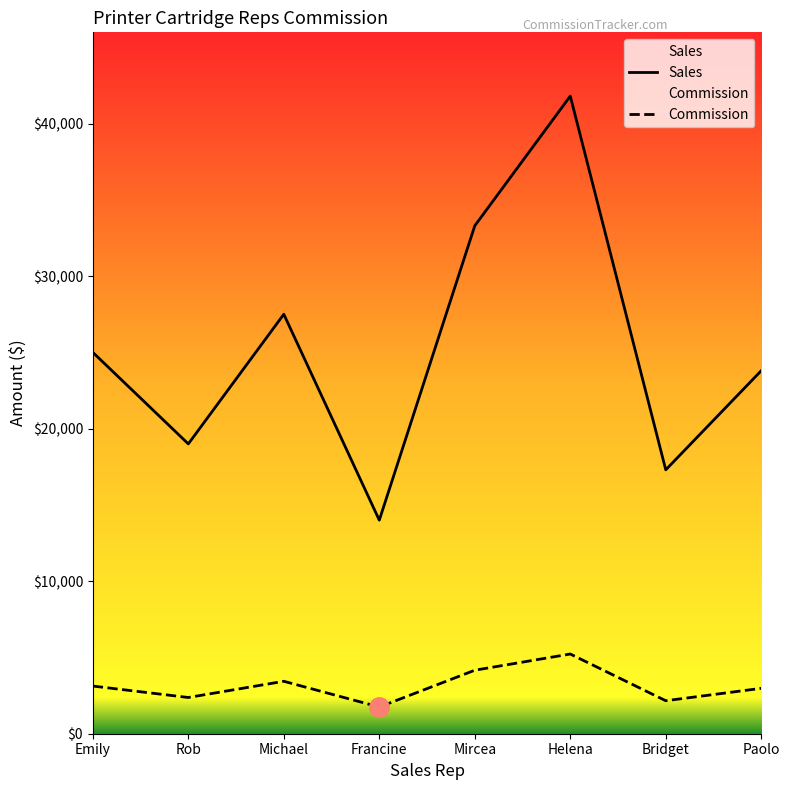

The Sales series shows 33300.0 at Mircea. True or false?

True